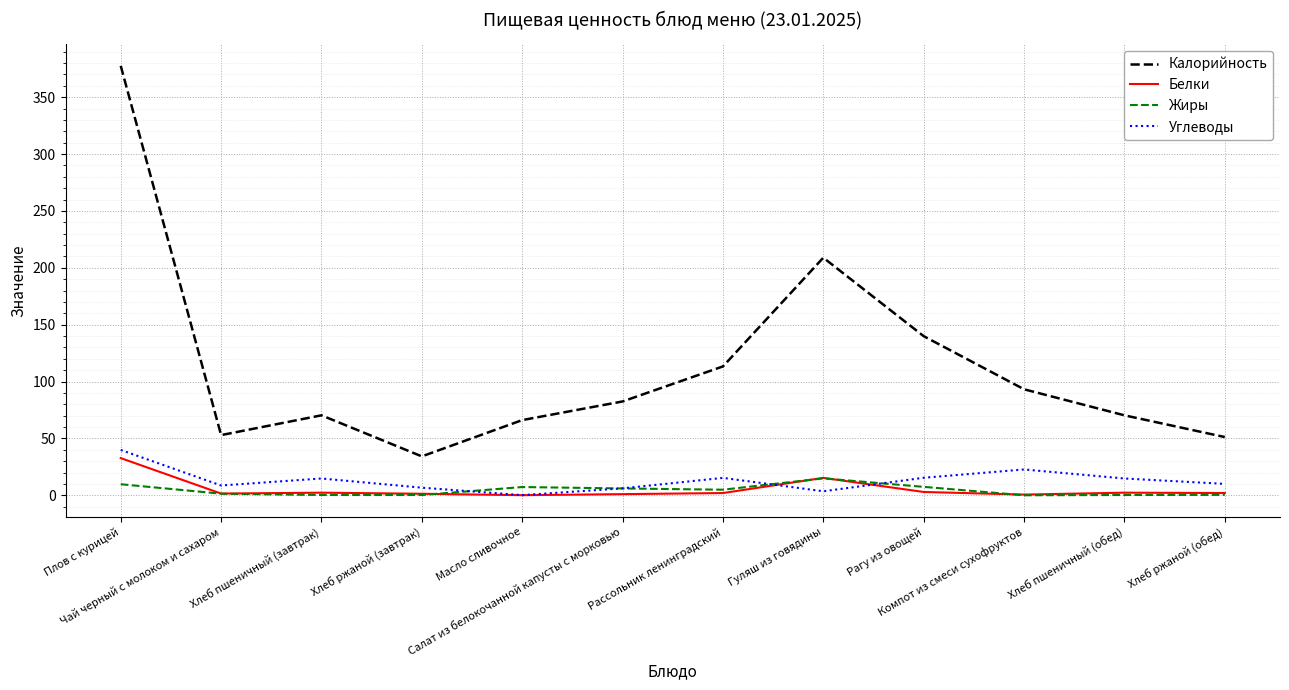

Is this an area chart (filled region under the line)?

No